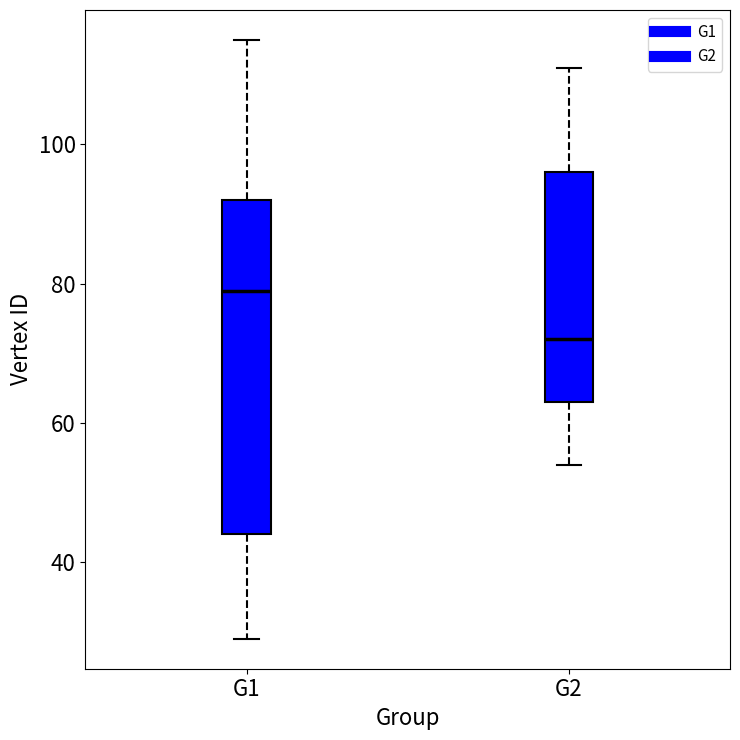

Where does the upper whisker of the box for G1 end on the y-axis? The values are not printed on the chart, so give them approximately, as read against the axis.

116